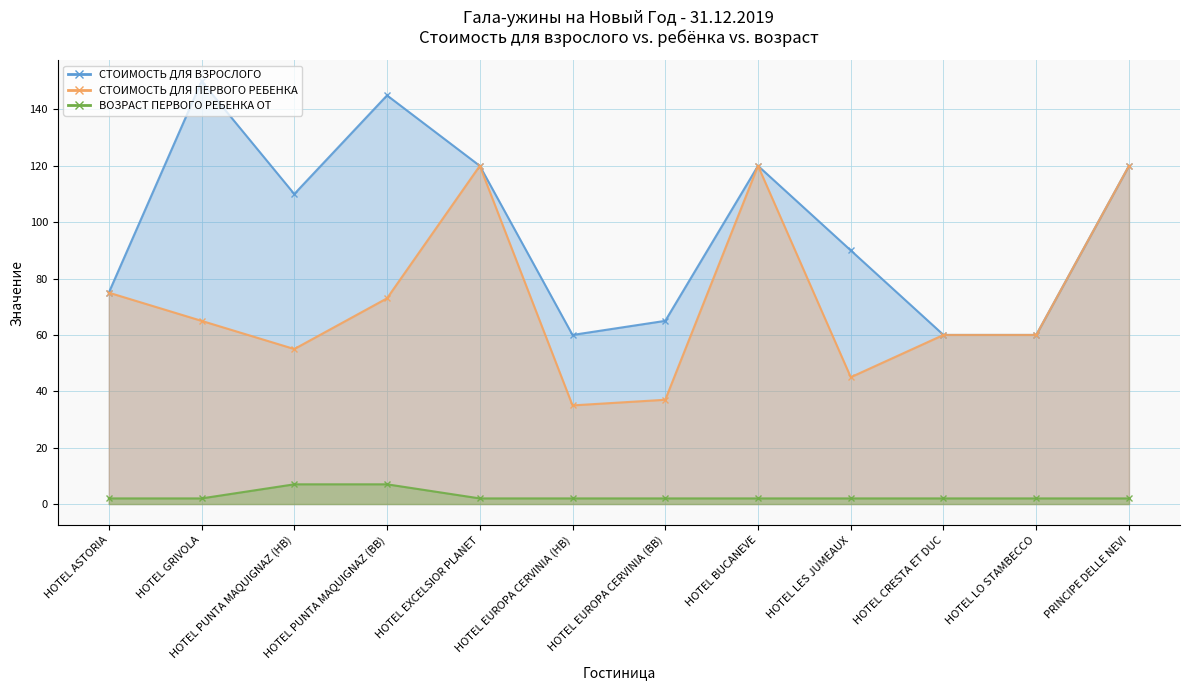

What is the difference between the second highest and second lowest values in the СТОИМОСТЬ ДЛЯ ПЕРВОГО РЕБЕНКА series?

83